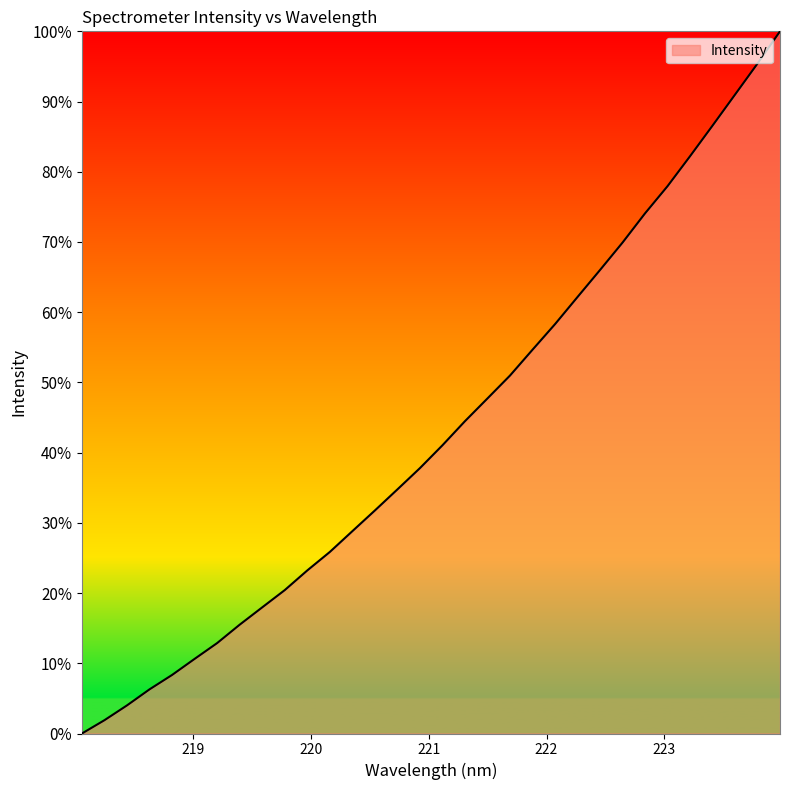

Count the number of data series in this chart.

1